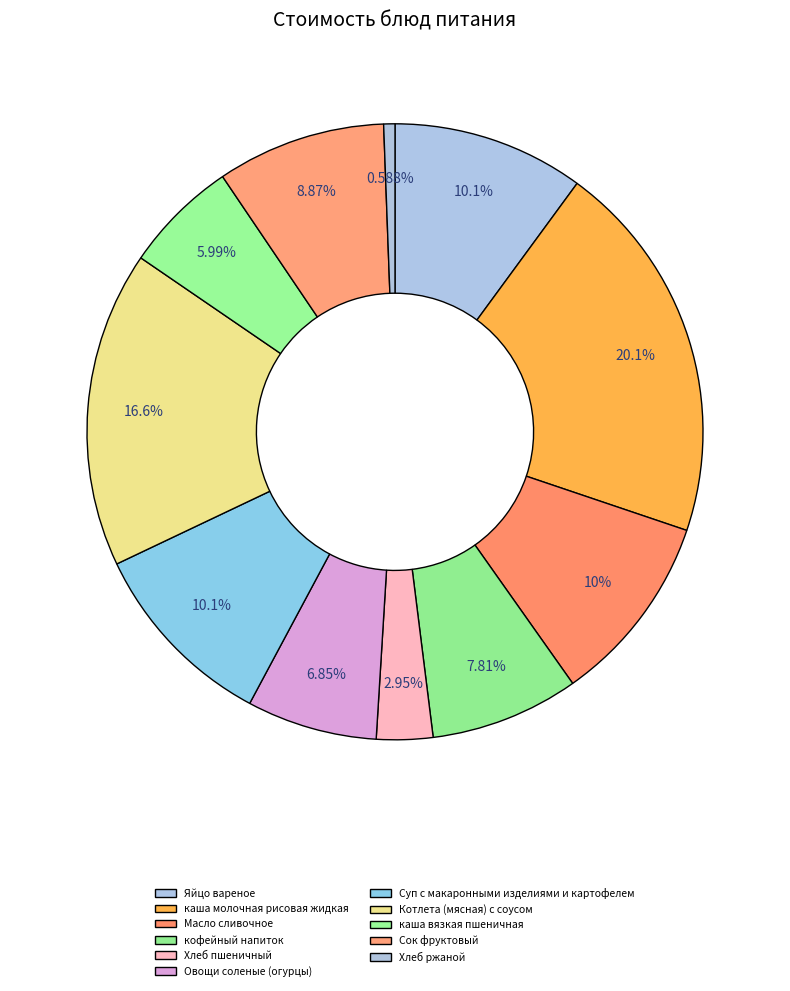

Does Сок фруктовый account for over 50% of the chart?

No